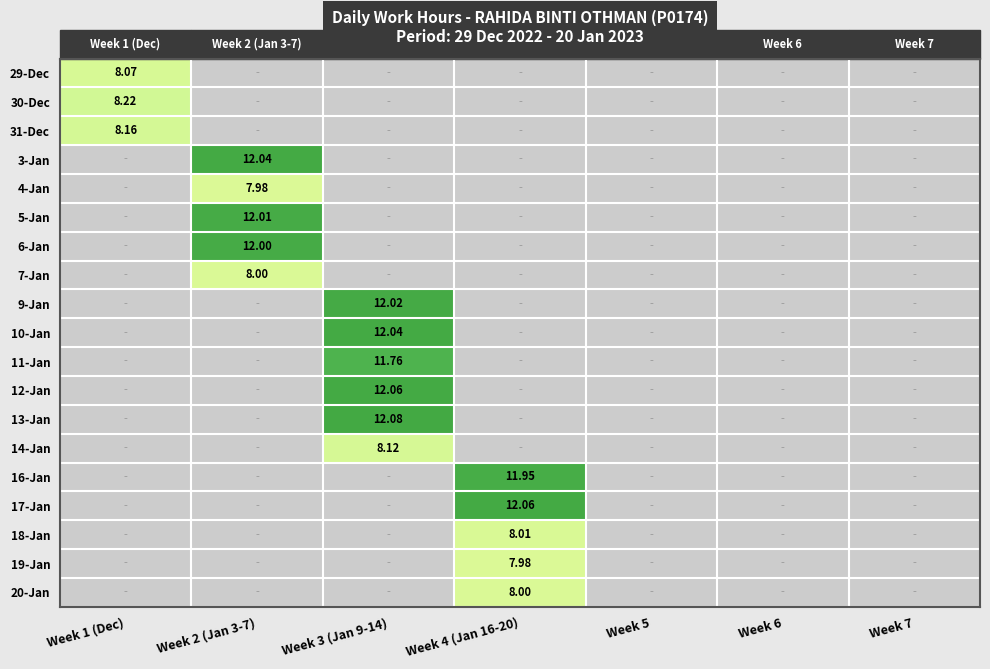

How many data points does each series have?

7